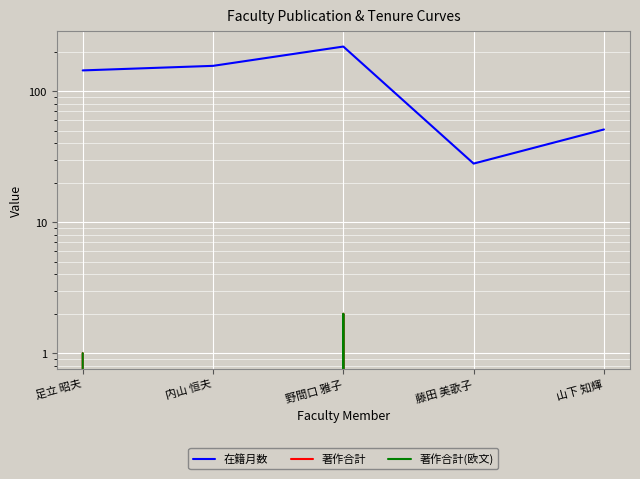

Which series has the largest total across all categories?

在籍月数